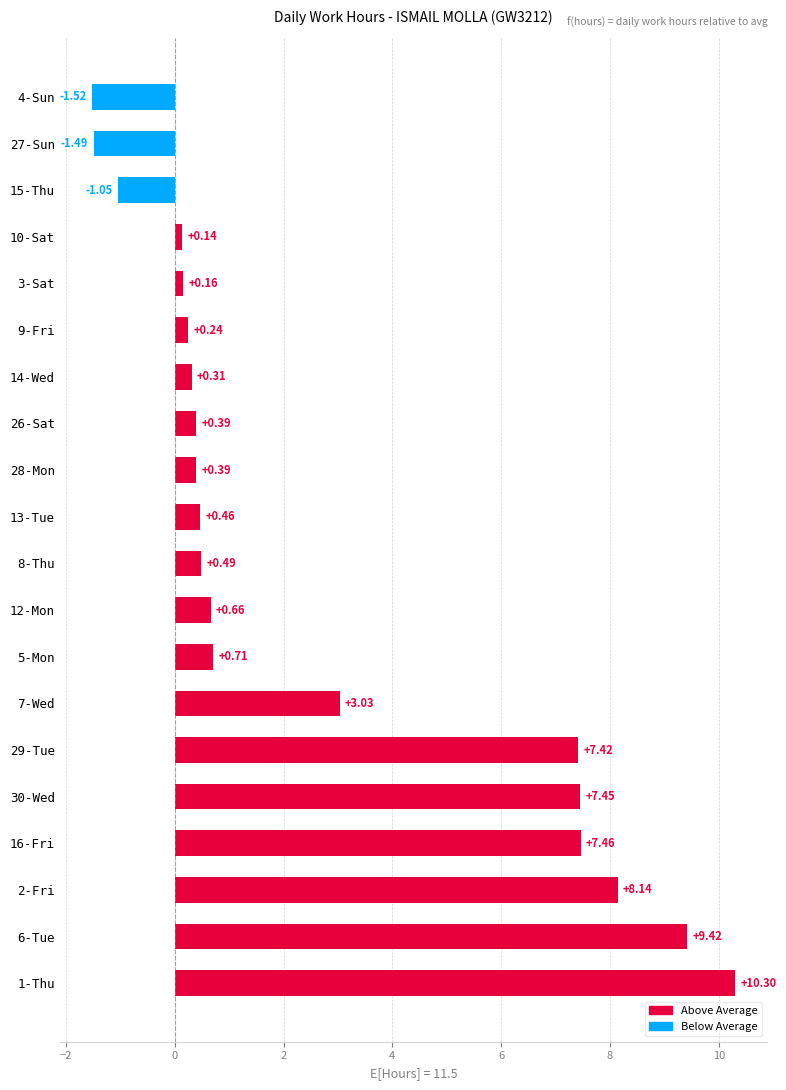

What is the change in value from 30-Wed to 8-Thu?

-7.0